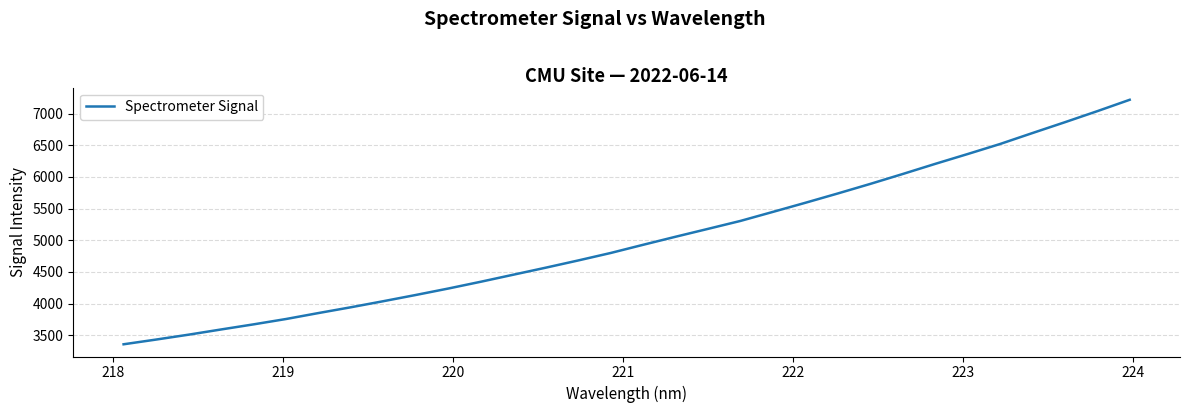

What is the difference between the maximum and minimum values?

3861.6